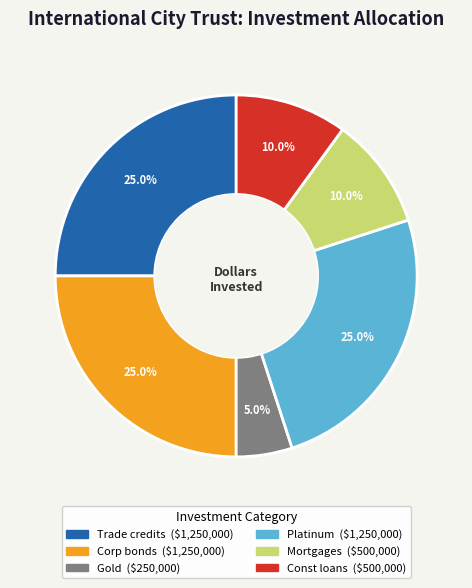

Is there a majority slice in this chart?

No